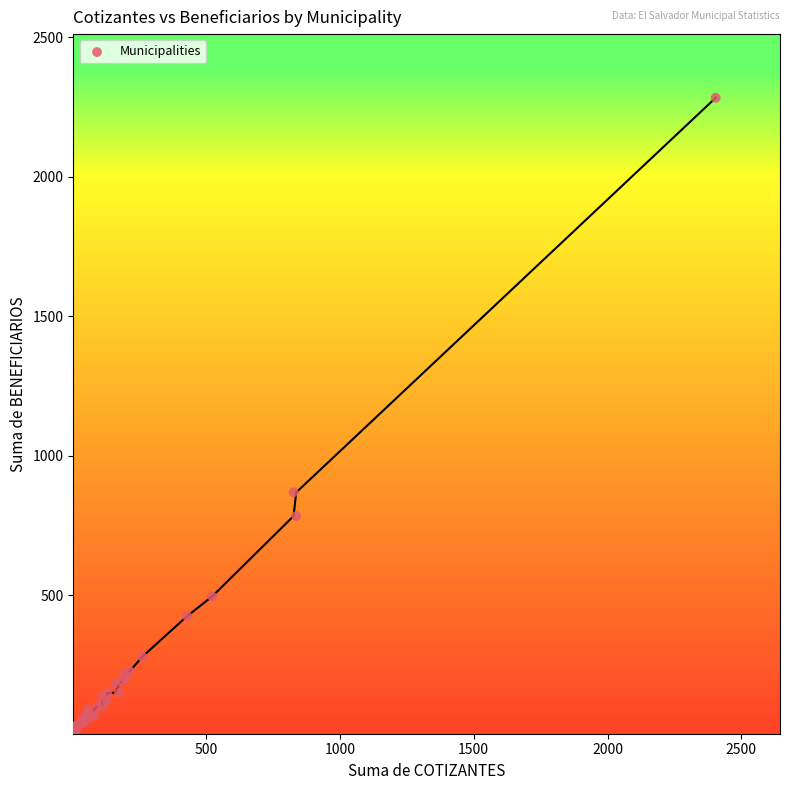

What Y value in the scatter plot is closest to 1144?

869